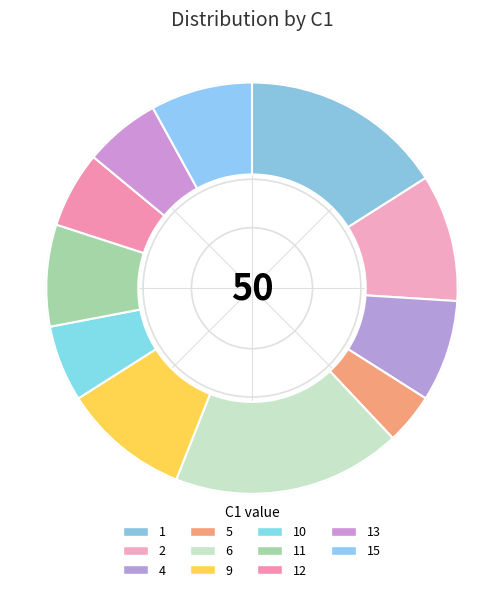

What is the ratio of the value at 6 to the value at 4?

2.2